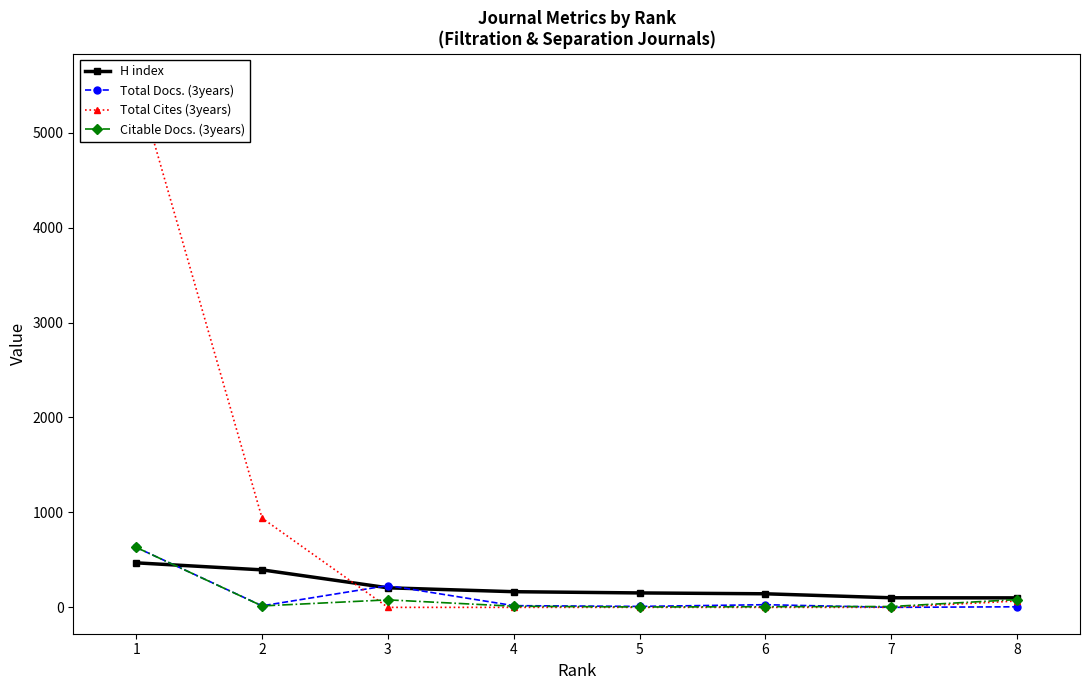

True or false: Citable Docs. (3years) has a value of 82 at 8.

True